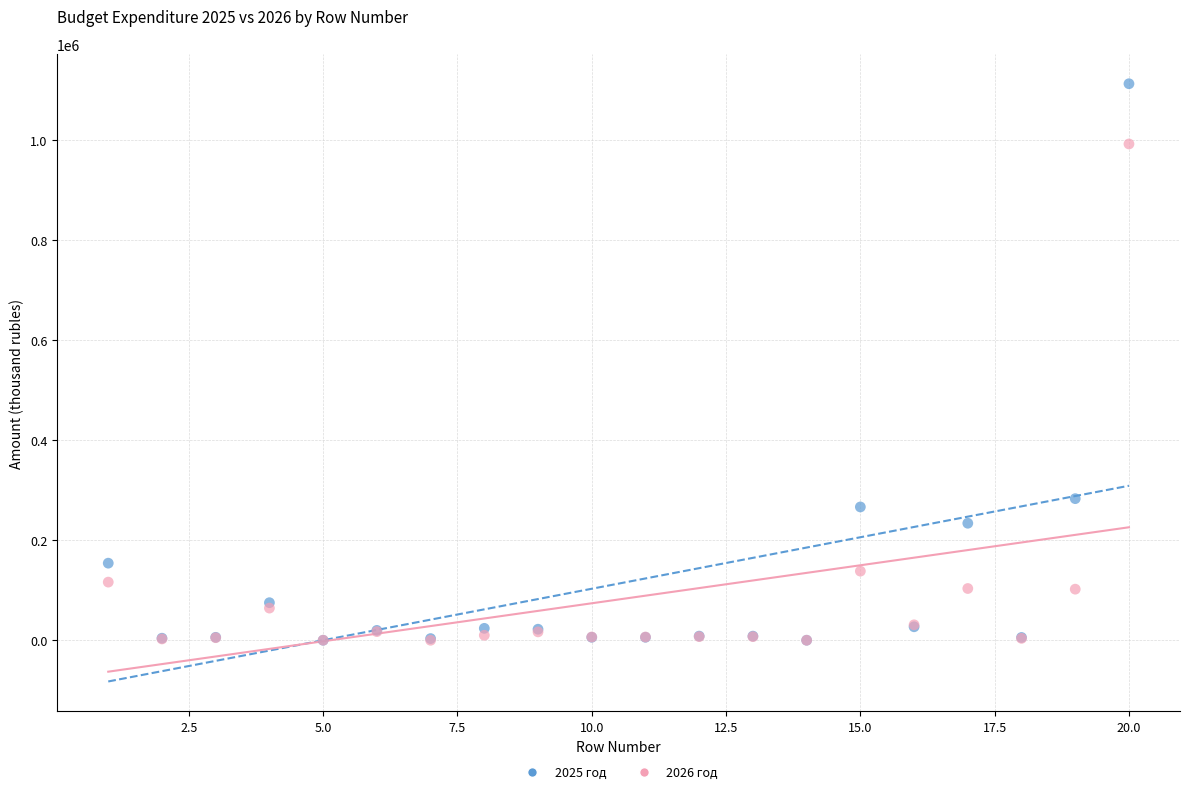

What are all the series names shown in the legend?

2025 год, 2026 год